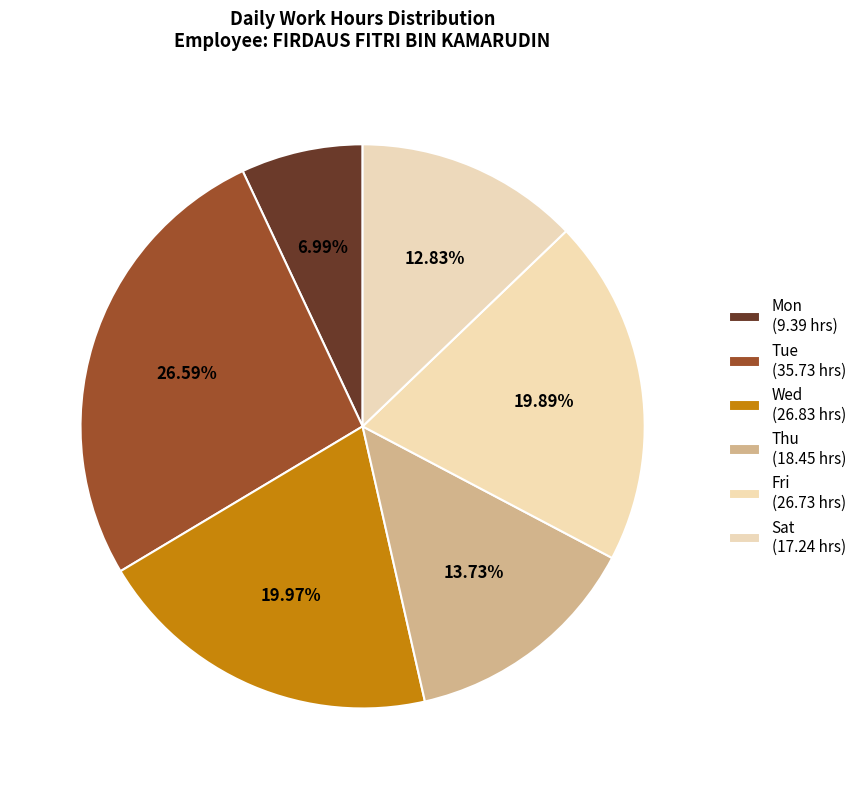

How many slices are in this pie chart?

6